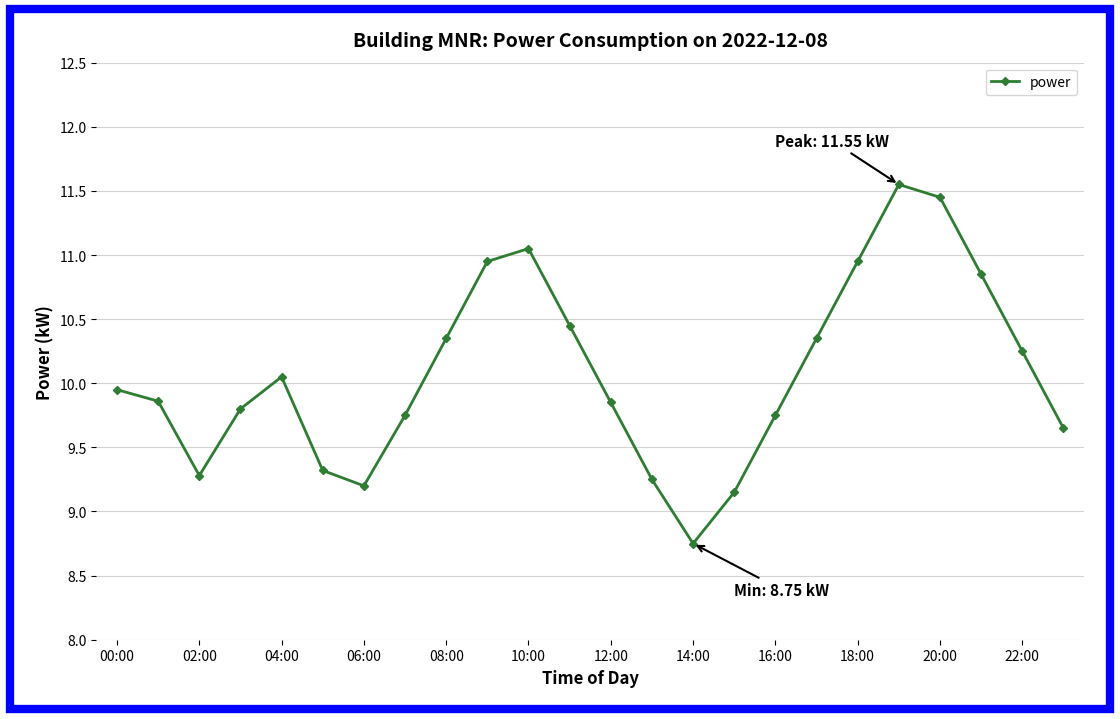

How many points are higher than both their immediate neighbors (excluding endpoints)?

3